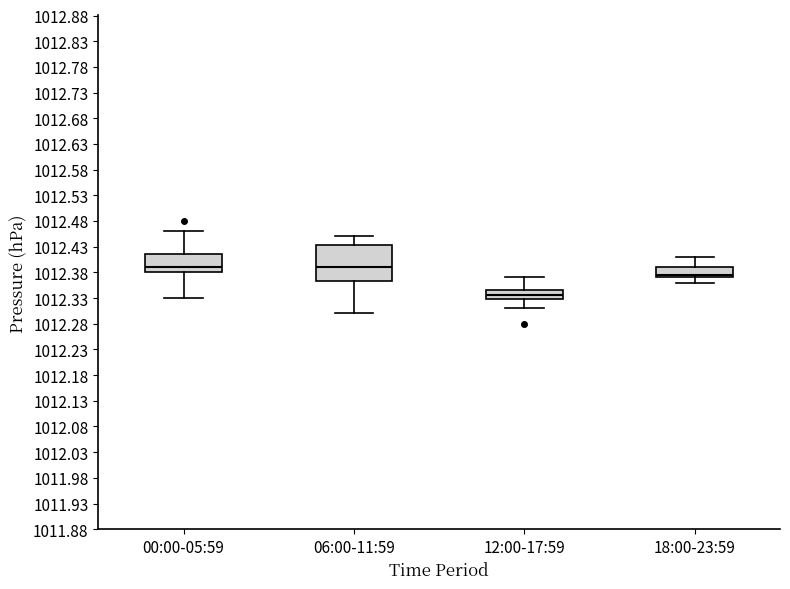

Comparing the boxes themselves (not the whiskers), which one is the tallest?

06:00-11:59